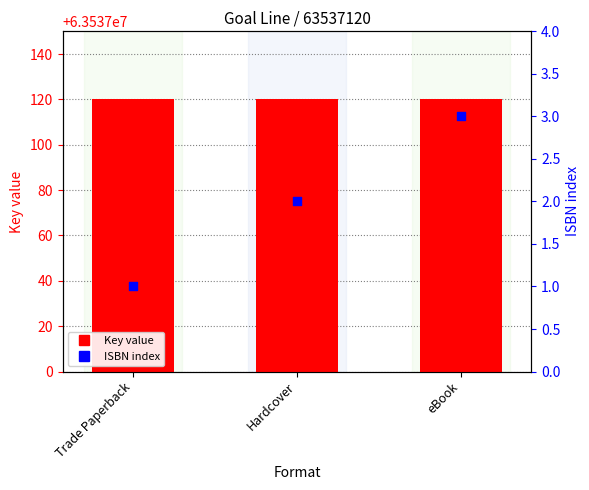

At how many categories does at least one series exceed 34387241?

3